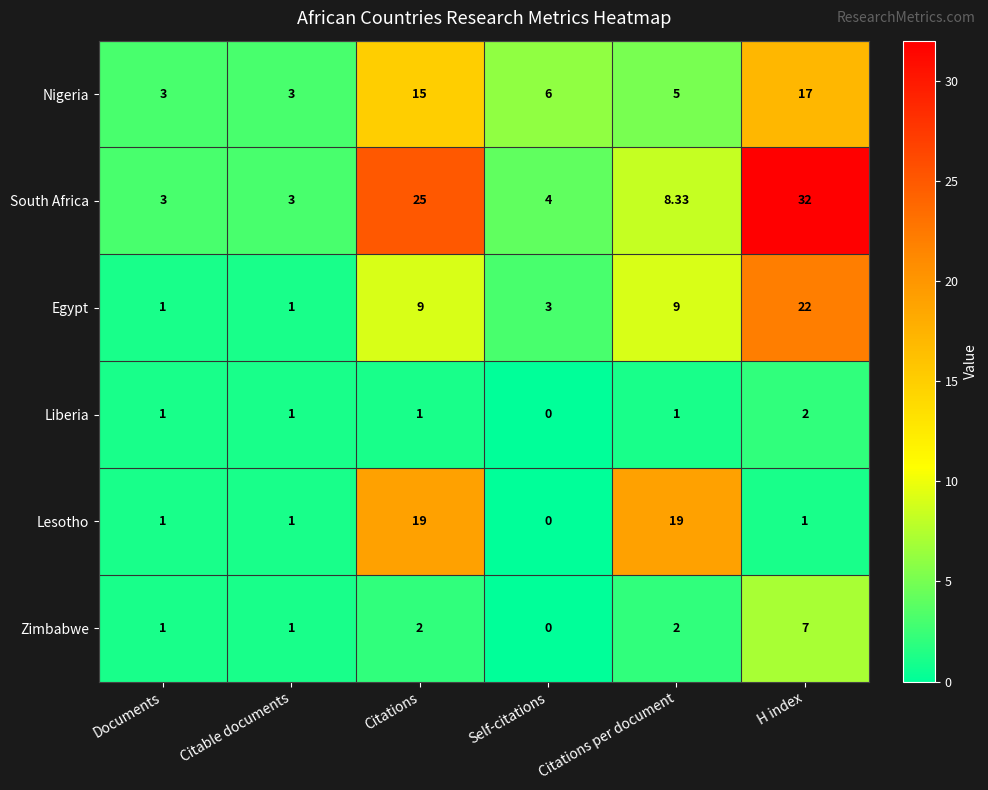

Which series has the largest range (max minus min)?

South Africa